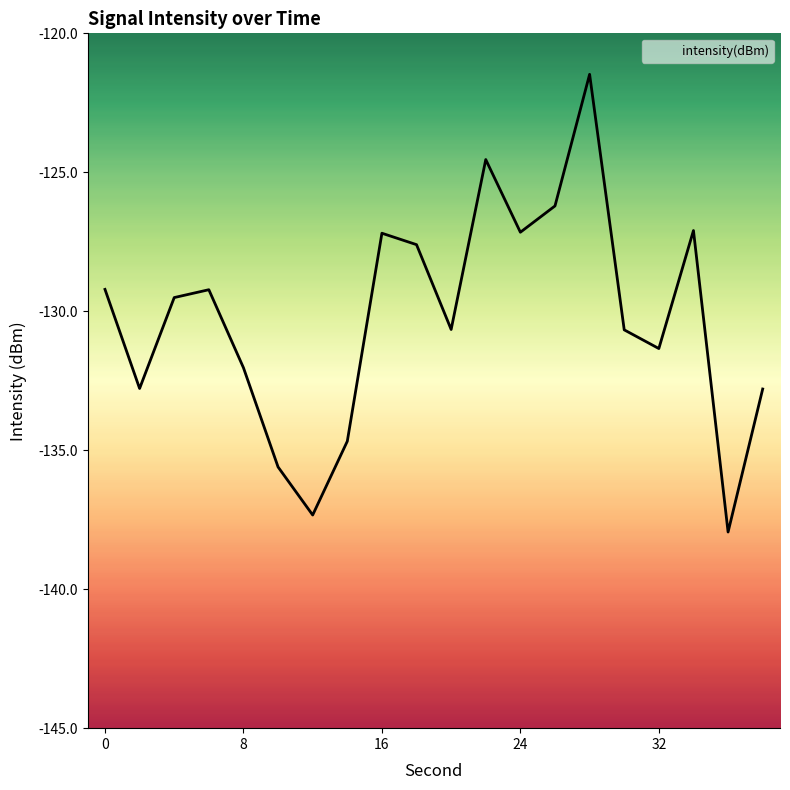

What is the difference between the maximum and minimum values?

16.5